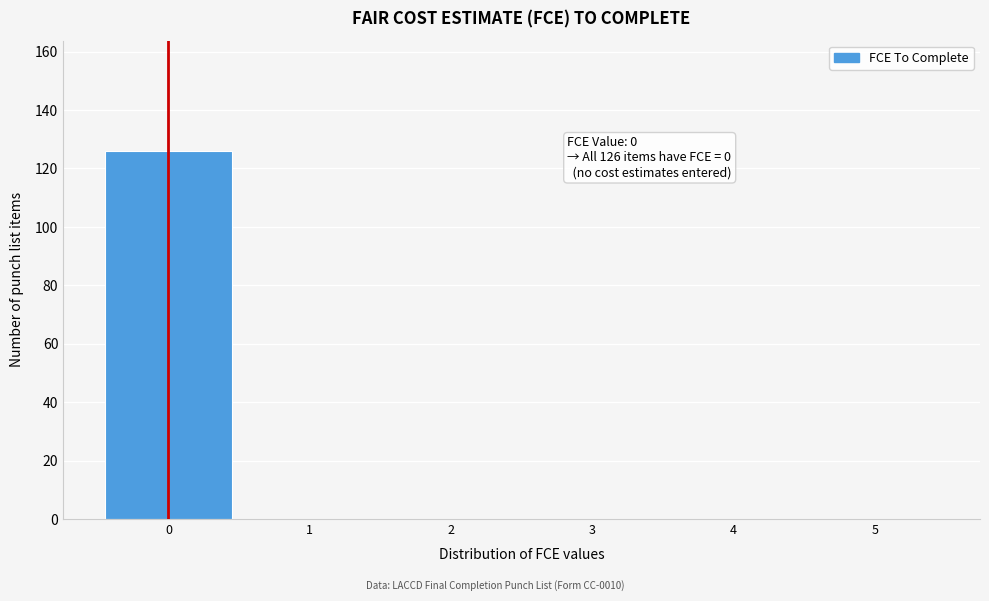

Over which range of the x-axis is the bar tallest?

-0.5 to 0.5